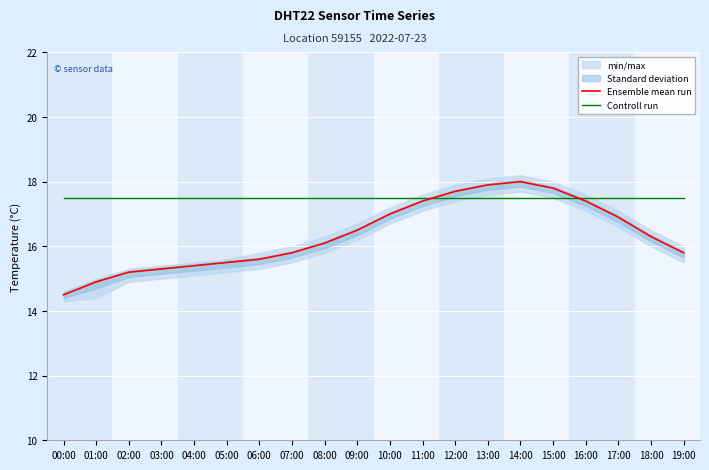

Which series ends up on top after the final intersection of Controll run and Ensemble mean run?

Controll run